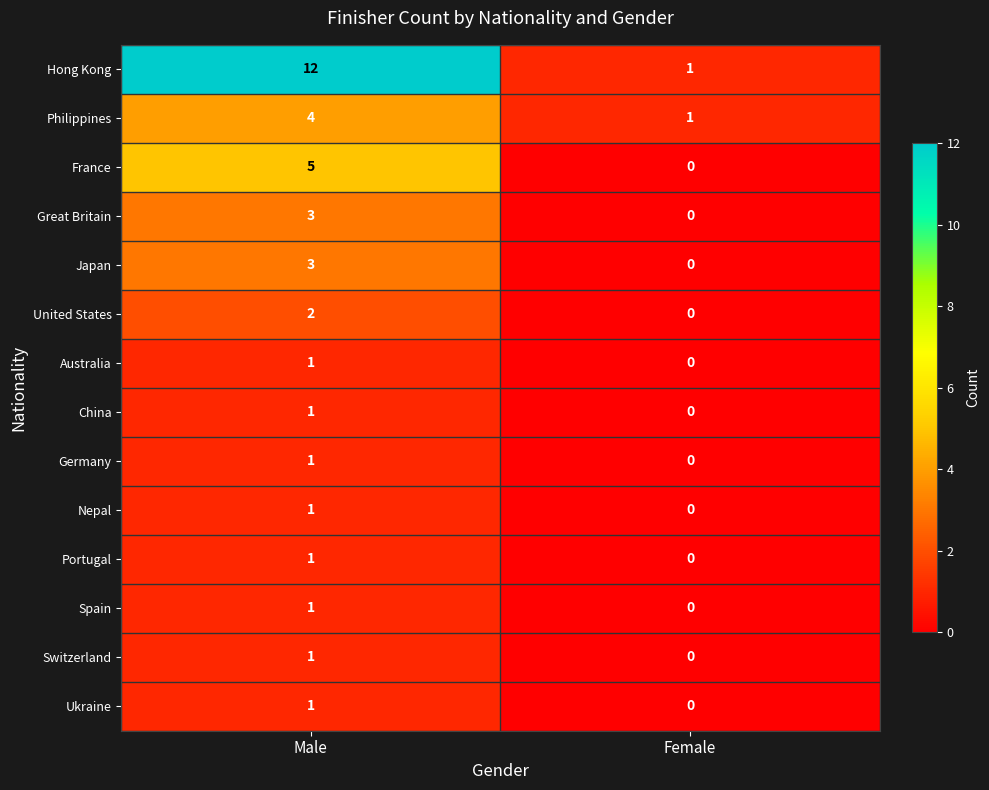

Between Male and Female, which series saw the biggest shift?

Hong Kong